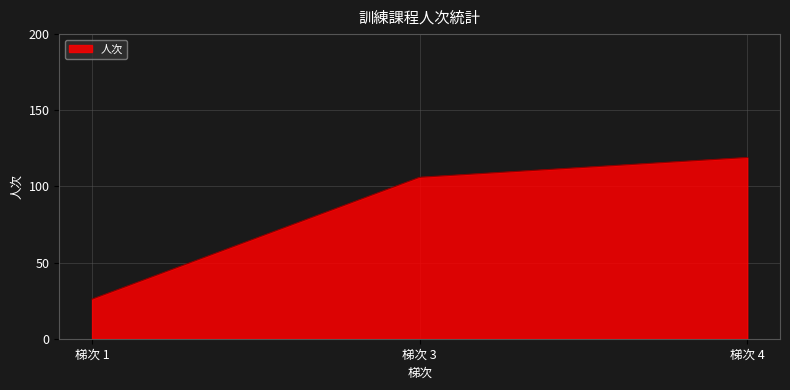

What is the greatest value displayed?

119.0